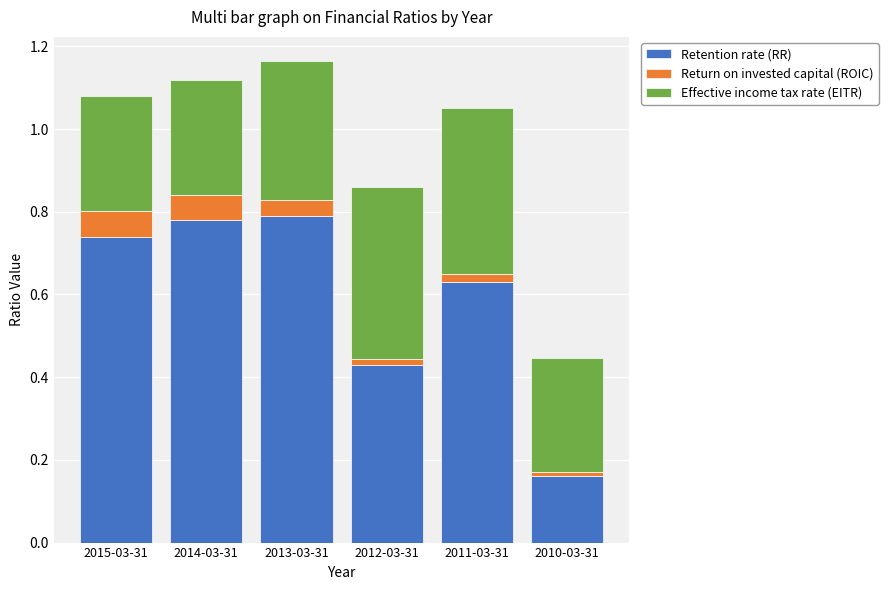

Which has a higher value, 2011-03-31 or 2015-03-31?

2015-03-31